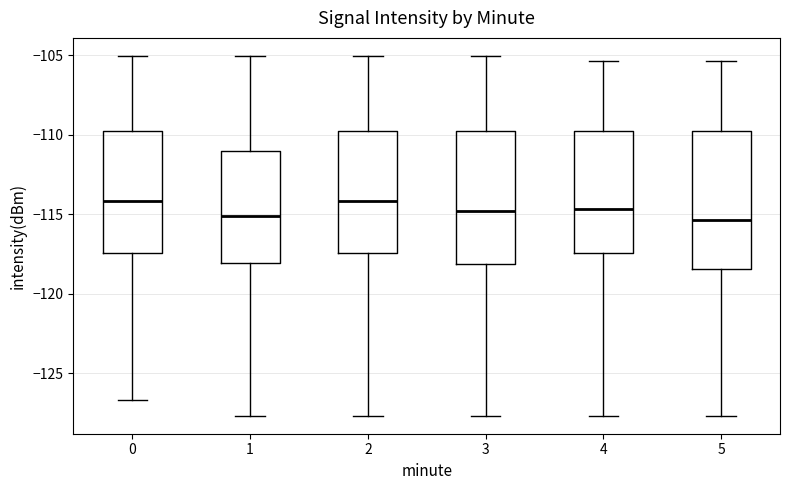

Where does the lower whisker of the box at x = 1 end on the y-axis? The values are not printed on the chart, so give them approximately, as read against the axis.

-127.5